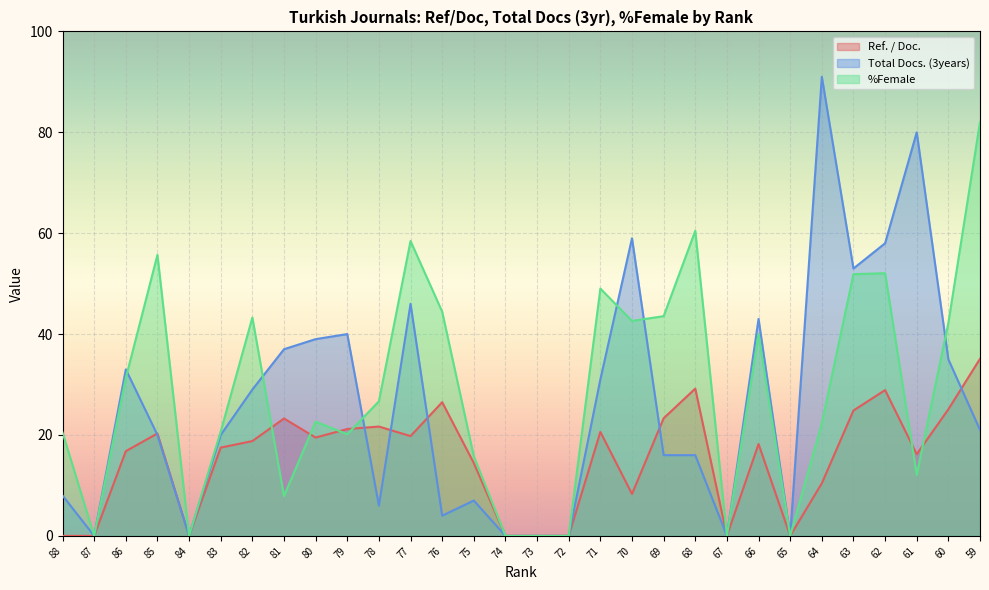

Rank the categories by Total Docs. (3years) value from lowest to highest.

87, 84, 74, 73, 72, 67, 65, 76, 78, 75, 88, 69, 68, 85, 83, 59, 82, 71, 86, 60, 81, 80, 79, 66, 77, 63, 62, 70, 61, 64